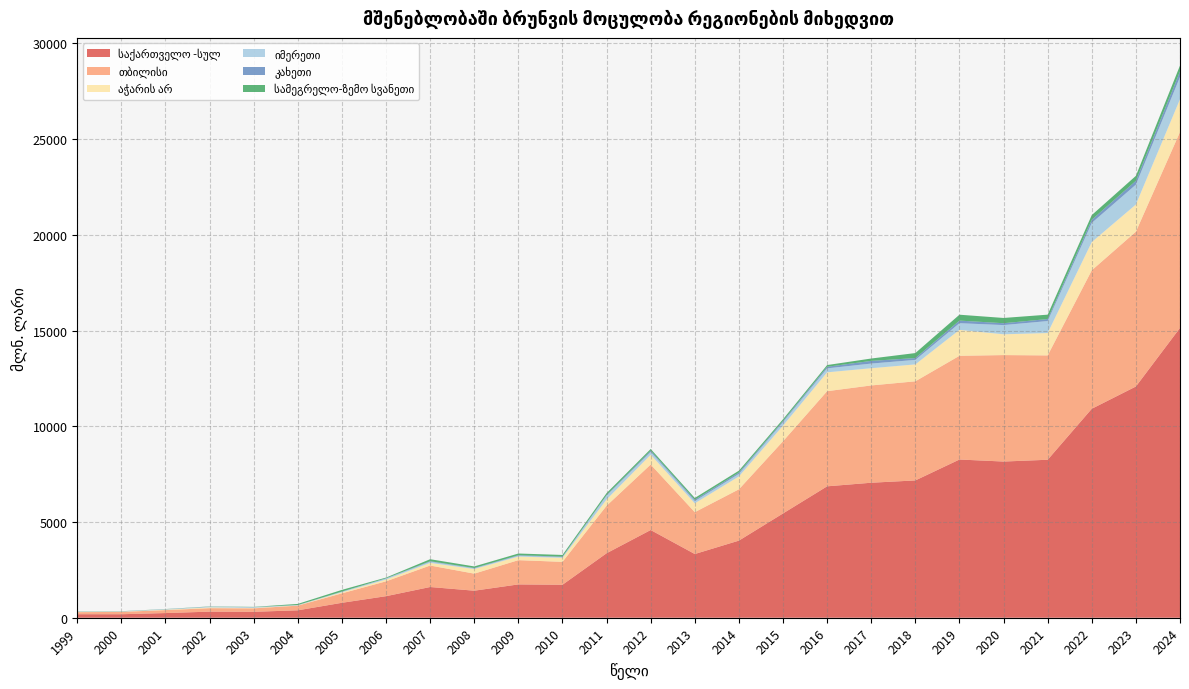

Reading left to right, list all the values displayed in this chart.

საქართველო -სულ: 183.0	182.7	243.8	318.0	309.5	387.9	779.9	1125.5	1604.7	1412.0	1740.2	1721.7	3367.9	4581.1	3327.6	4027.6	5447.1	6863.2	7051.2	7171.3	8263.2	8157.7	8250.7	10913.7	12077.0	15136.1
თბილისი: 107.7	122.5	154.8	181.3	180.8	244.2	494.9	776.3	1122.2	891.0	1267.4	1196.3	2480.5	3421.1	2185.2	2680.0	3771.1	4969.3	5081.5	5176.8	5417.4	5560.4	5450.3	7232.2	8086.5	10233.5
აჭარის არ: 20.4	11.5	22.4	40.3	24.6	14.4	53.5	94.2	138.1	239.3	186.7	210.6	328.5	512.8	462.9	672.0	815.6	984.2	899.5	883.2	1353.6	1085.4	1168.4	1476.3	1418.4	1711.3
იმერეთი: 18.8	14.1	21.2	33.7	35.8	13.2	33.5	50.1	65.1	38.1	46.9	39.2	203.1	147.8	117.2	134.7	184.8	208.4	242.8	235.6	349.9	481.3	625.9	999.7	1038.4	1163.1
კახეთი: 2.4	2.9	4.8	5.7	4.3	6.7	4.9	14.2	20.7	17.3	25.4	23.6	28.1	61.5	68.9	72.5	57.9	82.5	140.2	95.5	134.9	97.5	105.2	165.5	199.8	289.1
სამეგრელო-ზემო სვანეთი: 6.2	7.3	7.2	11.0	11.8	55.6	88.1	37.4	105.7	82.1	87.3	87.7	101.1	89.7	93.6	93.7	90.8	89.4	123.3	261.0	307.9	274.6	228.9	242.8	259.2	309.4